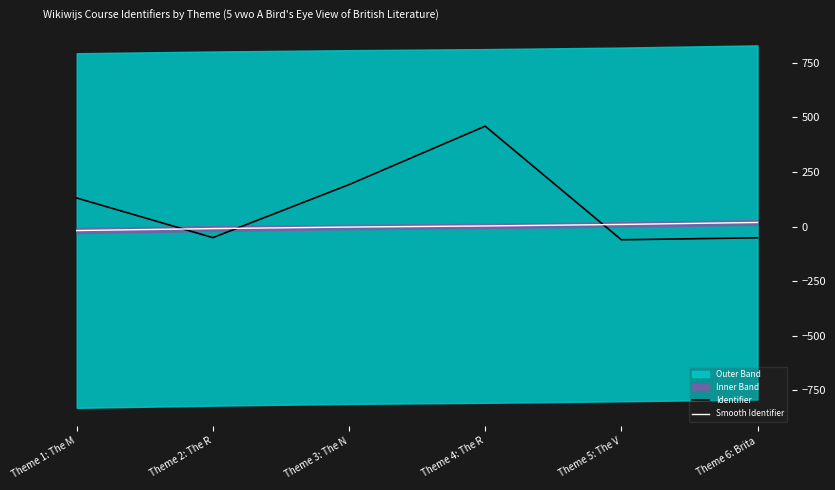

At how many categories does at least one series exceed 341?

1